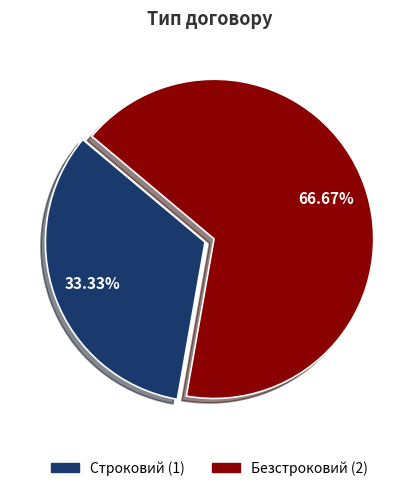

To the nearest percent, what percentage of the pie is Безстроковий?

67%